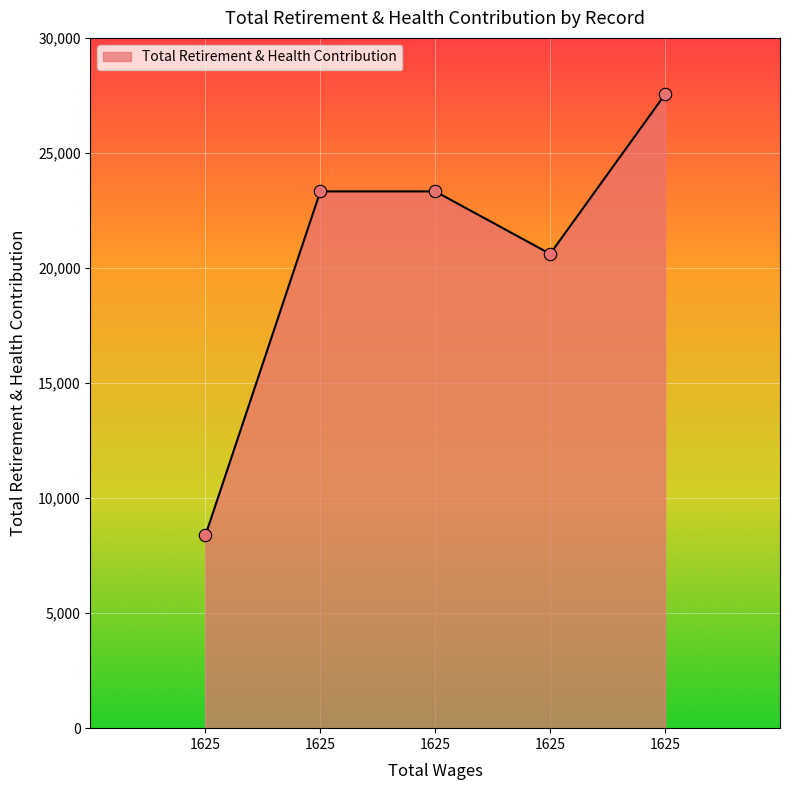

How many values are below 23328?

2